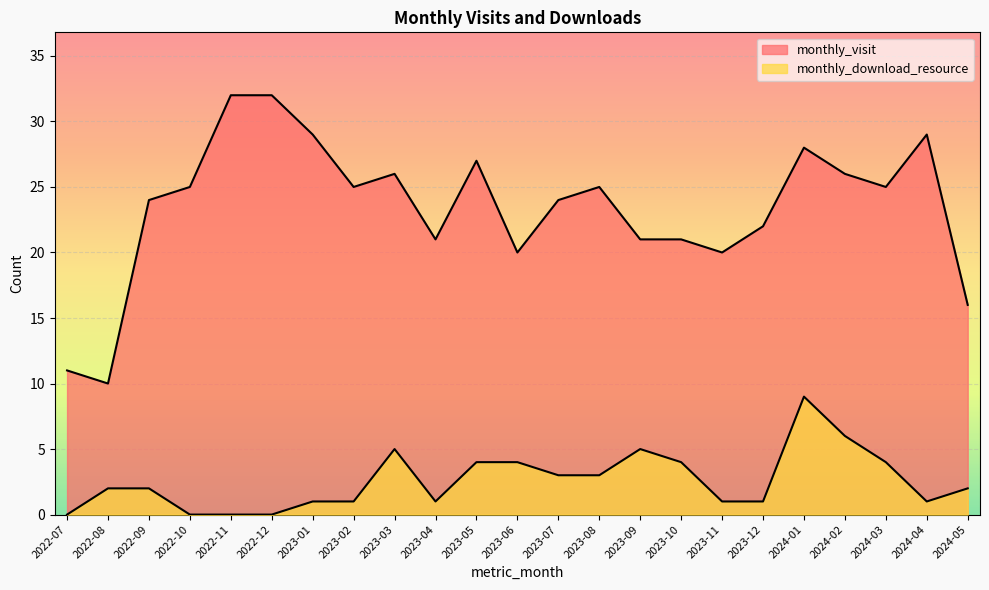

Rank the series at 2022-11 from lowest to highest value.

monthly_download_resource, monthly_visit